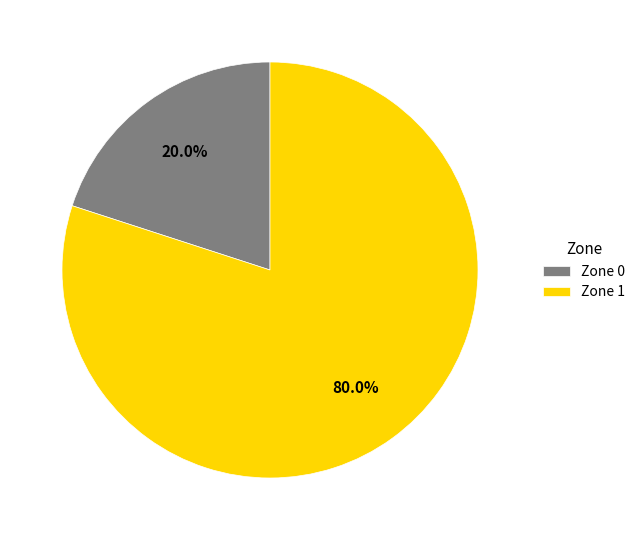

True or false: Zone 1 accounts for 80% of the total.

True